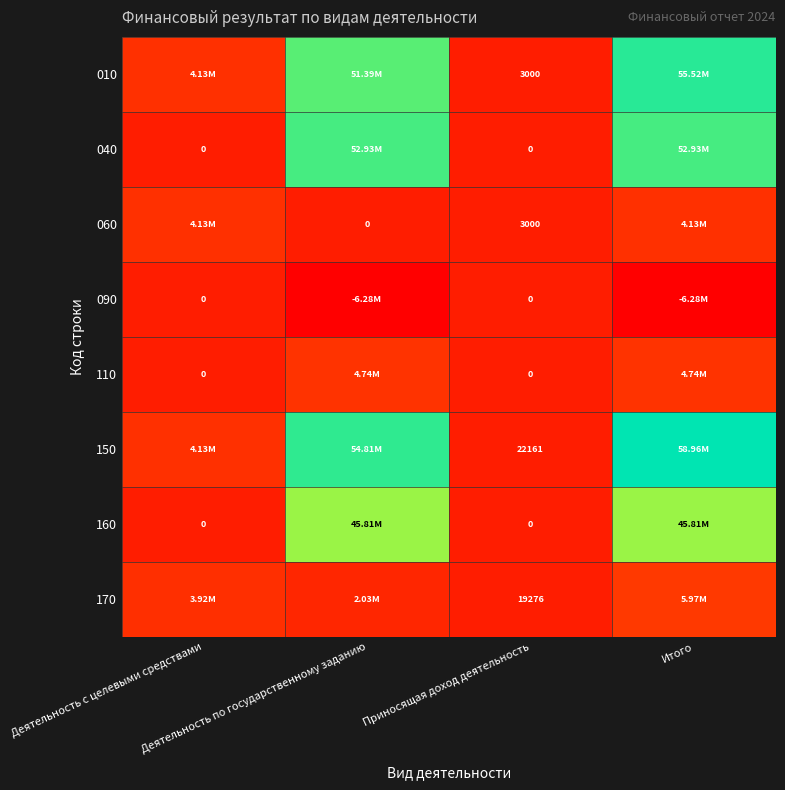

What is the difference between the 170 values at Деятельность по государственному заданию and Деятельность с целевыми средствами?

1892468.4